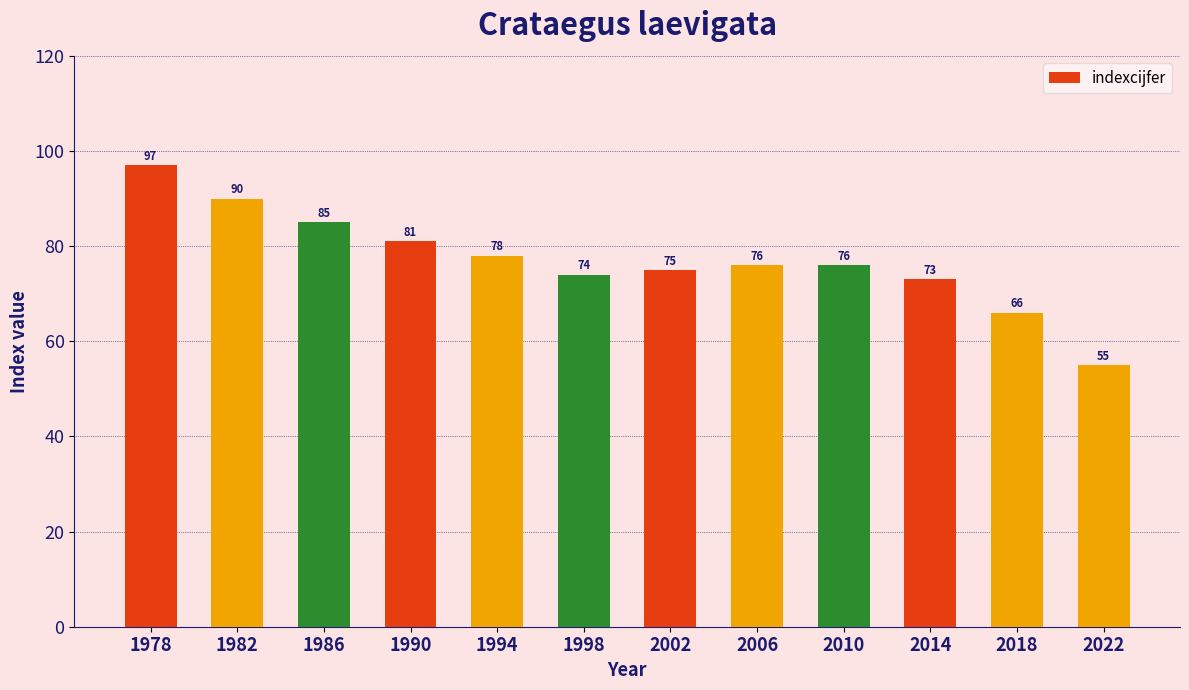

Where does the data first go above 76?

1978